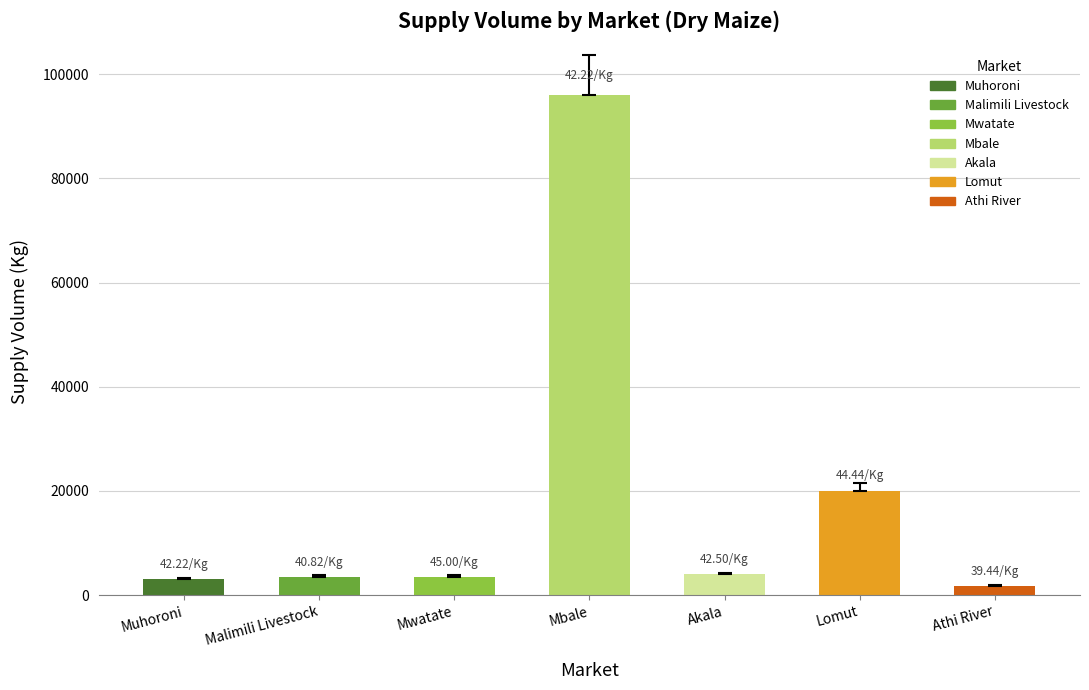

At which label is the value closest to 48900?

Lomut